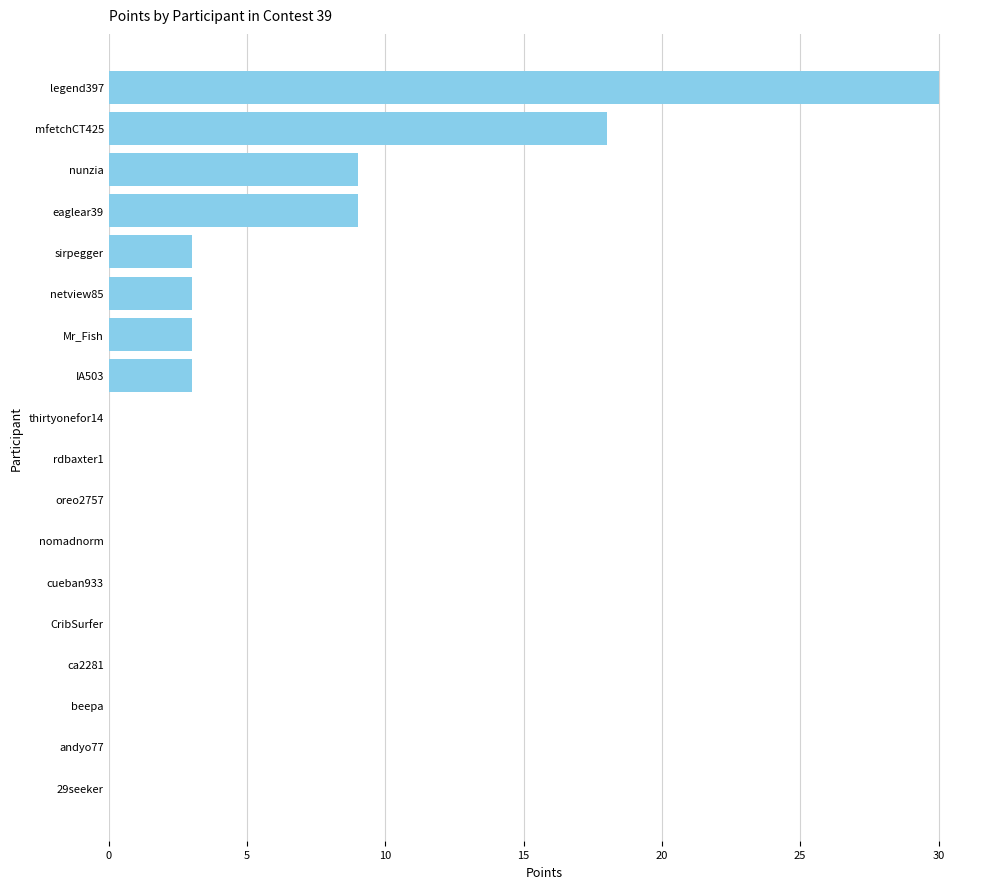

What is the sum of all values?

78